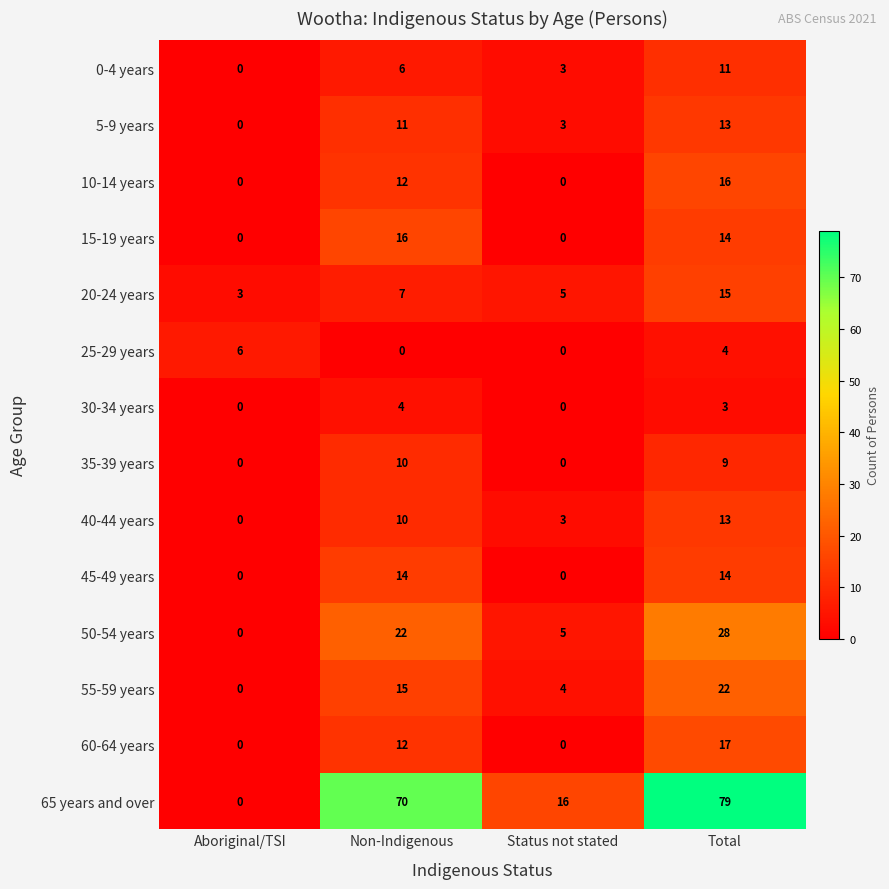

What is the greatest value displayed?

79